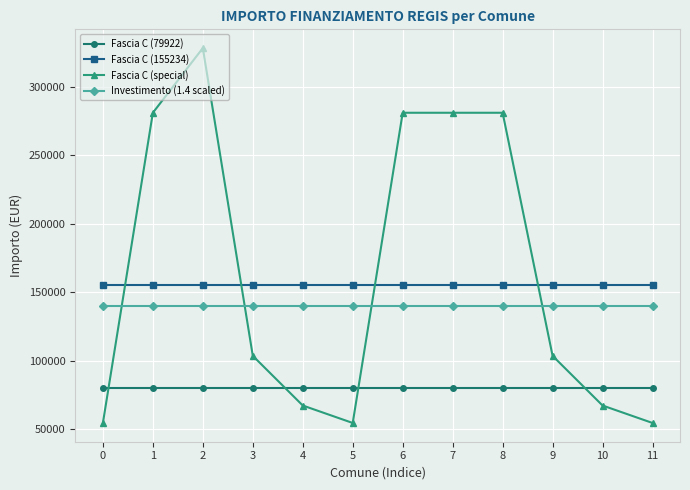

At 9, list the series in order from smallest to largest.

Fascia C (79922), Fascia C (special), Investimento (1.4 scaled), Fascia C (155234)